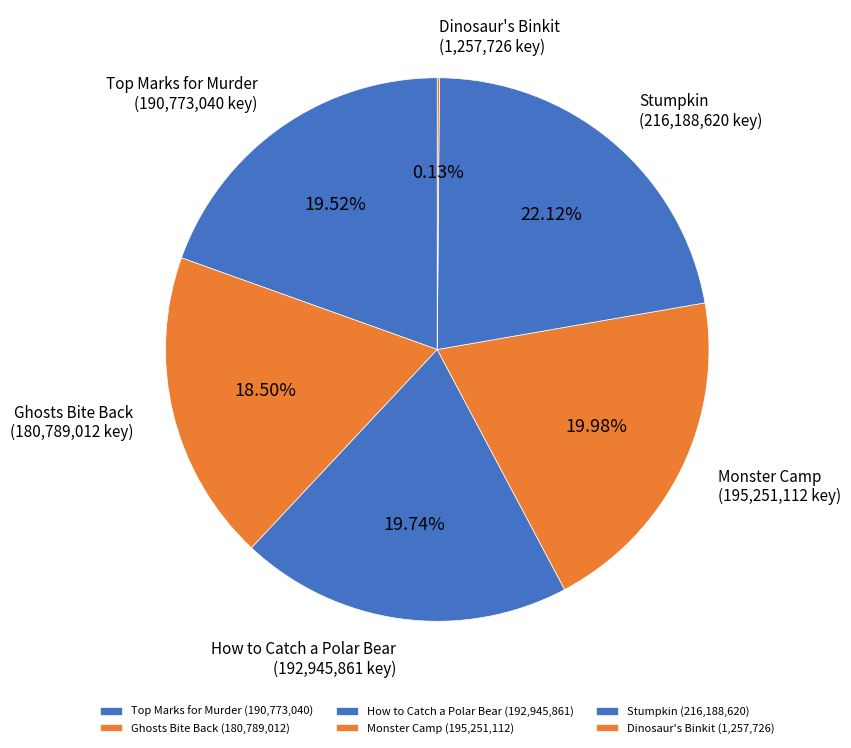

To the nearest percent, what portion does Monster Camp represent?

20%